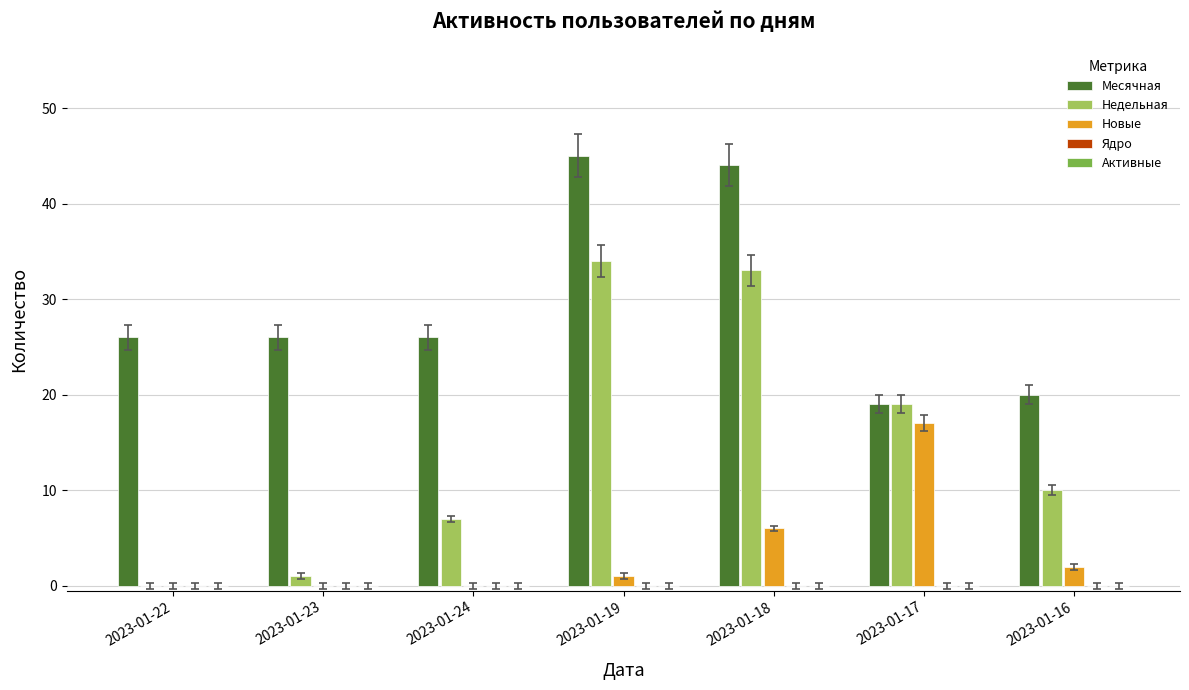

What is the sum of all Месячная values?

206